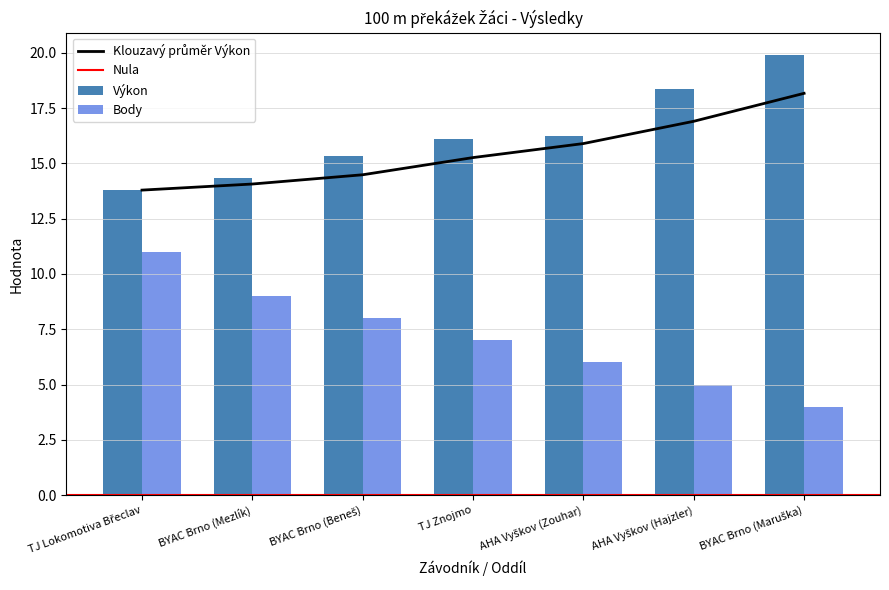

List the labels in order of Body value, smallest first.

BYAC Brno (Maruška), AHA Vyškov (Hajzler), AHA Vyškov (Zouhar), TJ Znojmo, BYAC Brno (Beneš), BYAC Brno (Mezlík), TJ Lokomotiva Břeclav